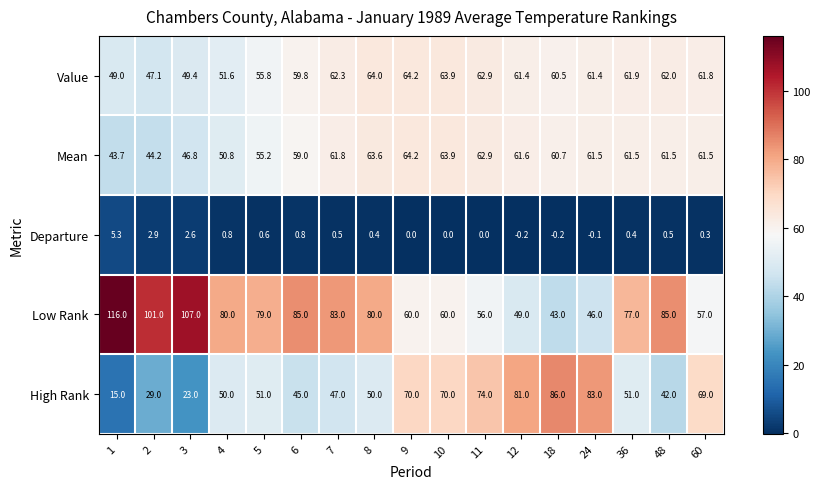

What is the maximum value shown in the chart?

116.0